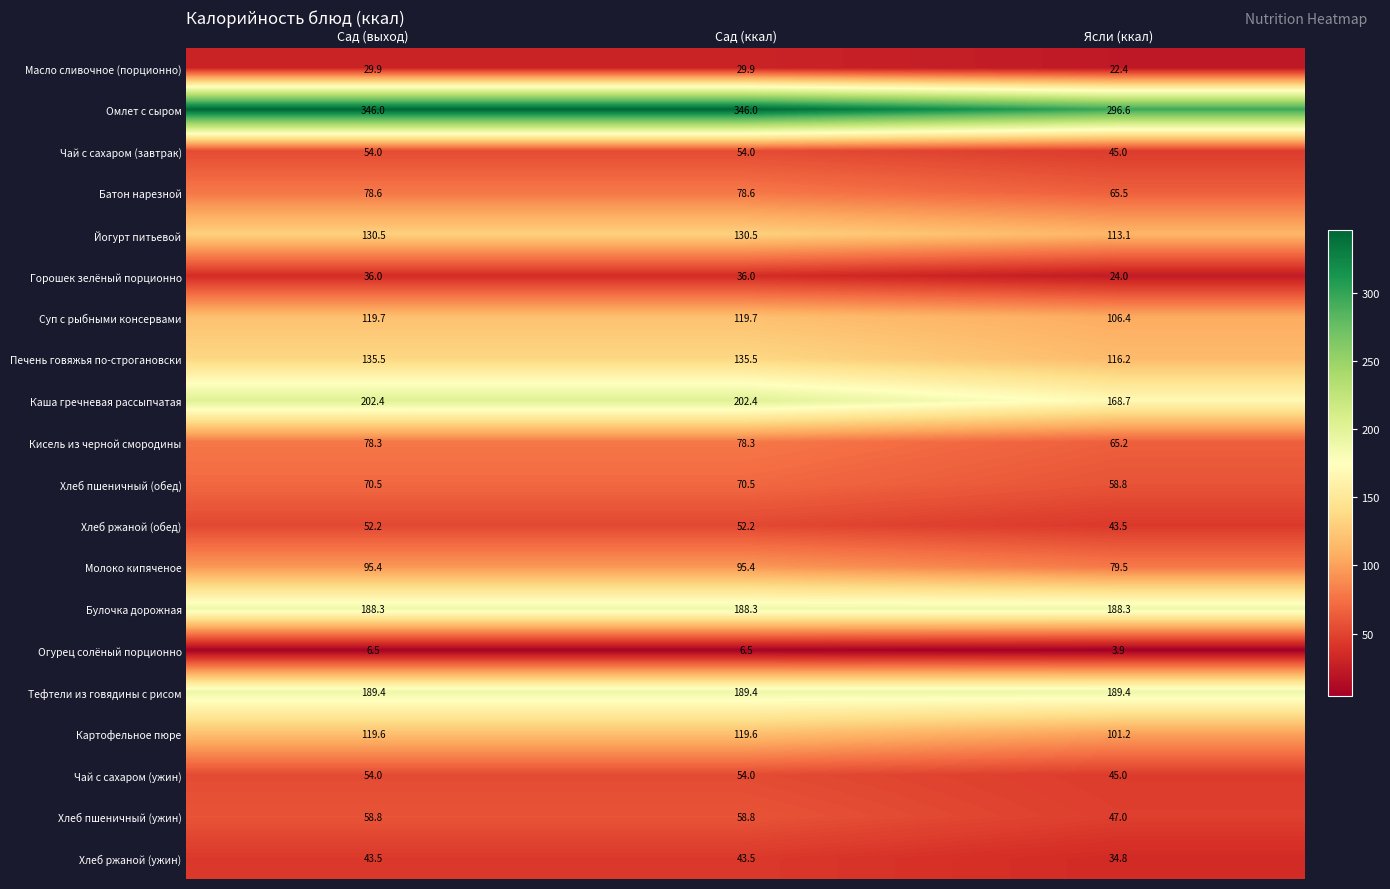

What is the difference between the highest and lowest values at Сад (ккал)?

339.5